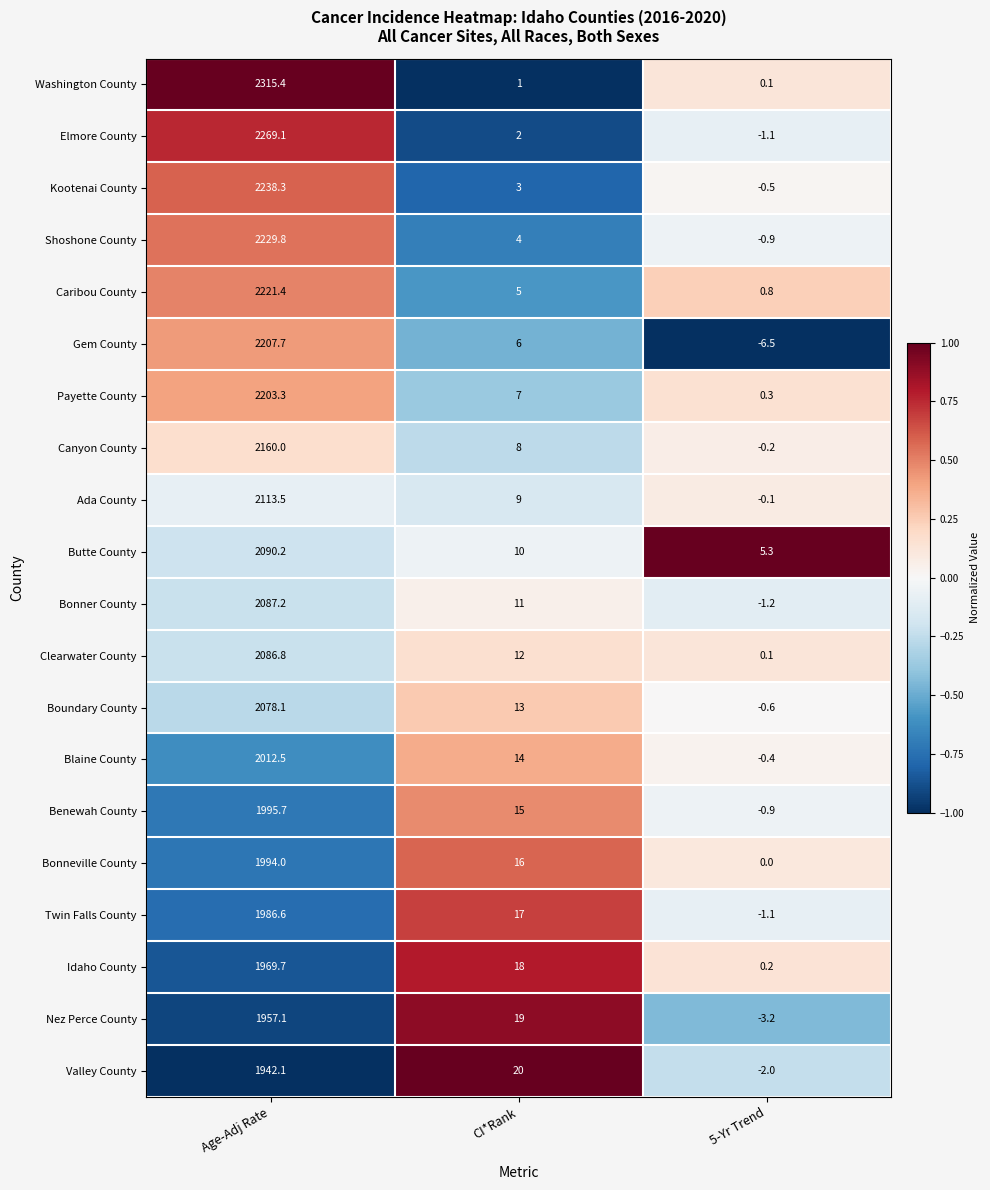

What is the average value of the Kootenai County series?

746.9